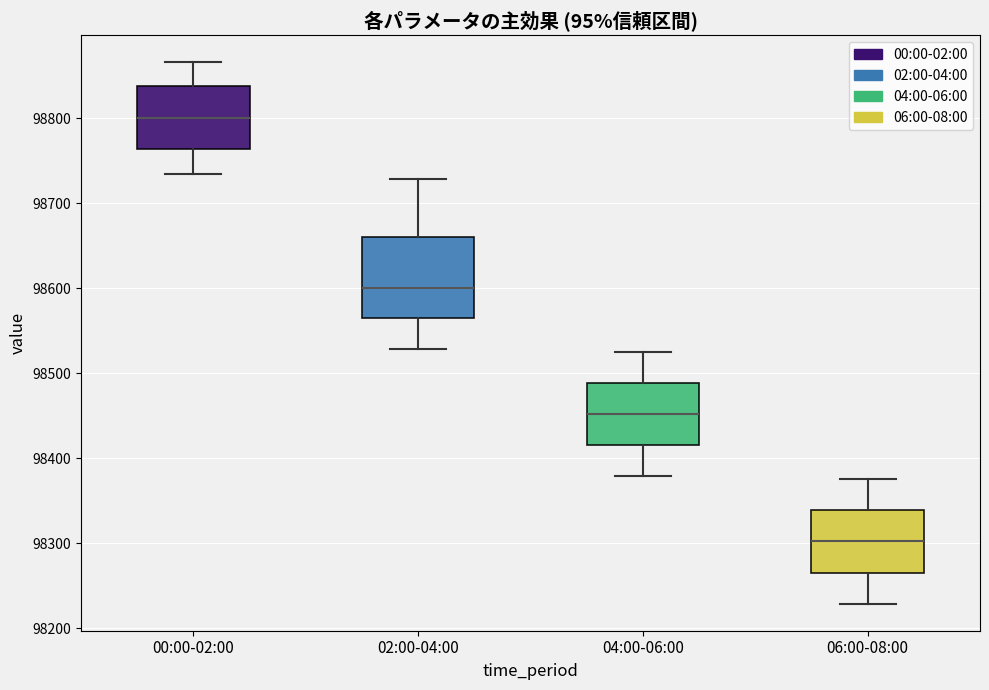

Which box has the lowest median line?

06:00-08:00